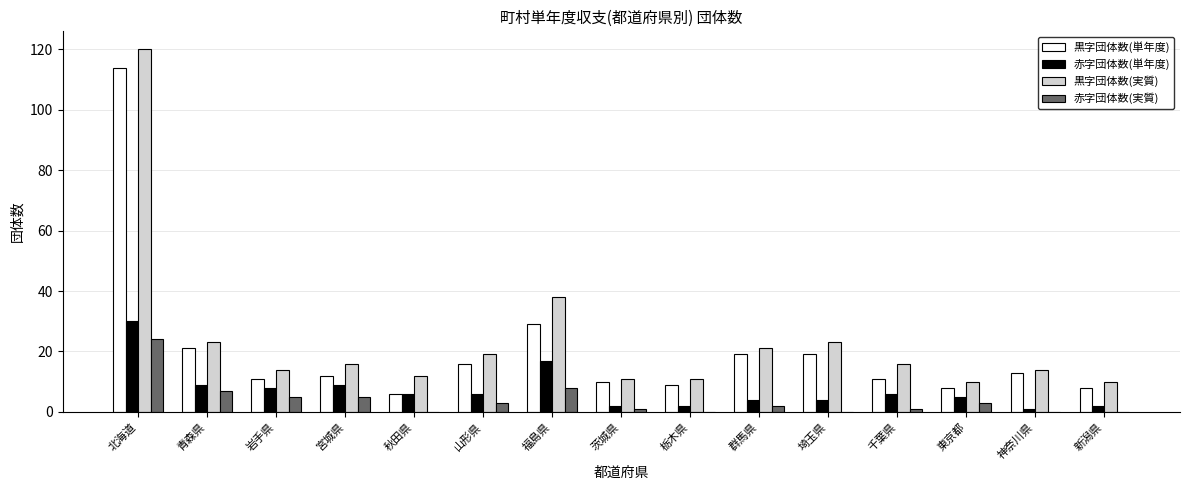

Reading right to left, list all the values displayed in this chart.

黒字団体数(単年度): 新潟県=8	神奈川県=13	東京都=8	千葉県=11	埼玉県=19	群馬県=19	栃木県=9	茨城県=10	福島県=29	山形県=16	秋田県=6	宮城県=12	岩手県=11	青森県=21	北海道=114
赤字団体数(単年度): 新潟県=2	神奈川県=1	東京都=5	千葉県=6	埼玉県=4	群馬県=4	栃木県=2	茨城県=2	福島県=17	山形県=6	秋田県=6	宮城県=9	岩手県=8	青森県=9	北海道=30
黒字団体数(実質): 新潟県=10	神奈川県=14	東京都=10	千葉県=16	埼玉県=23	群馬県=21	栃木県=11	茨城県=11	福島県=38	山形県=19	秋田県=12	宮城県=16	岩手県=14	青森県=23	北海道=120
赤字団体数(実質): 新潟県=0	神奈川県=0	東京都=3	千葉県=1	埼玉県=0	群馬県=2	栃木県=0	茨城県=1	福島県=8	山形県=3	秋田県=0	宮城県=5	岩手県=5	青森県=7	北海道=24